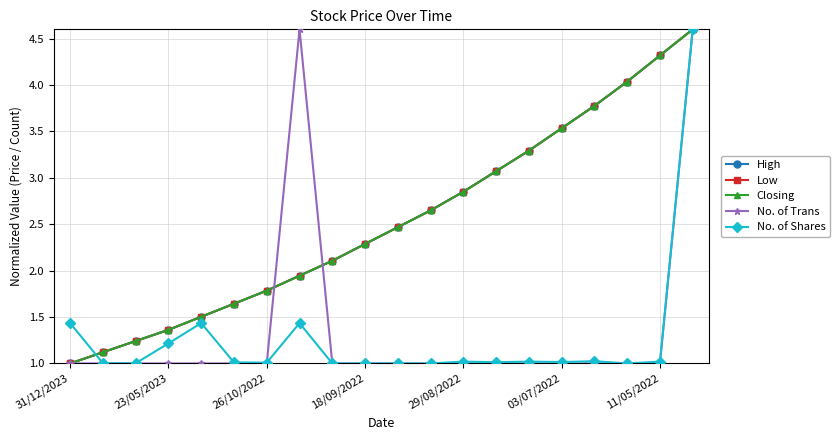

Which category has the highest value in the No. of Trans series?

7